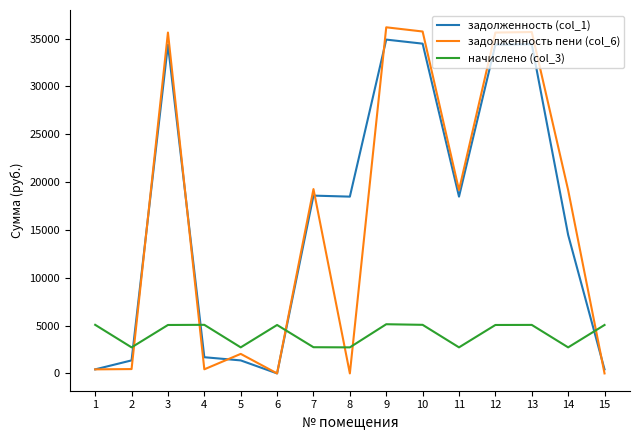

What is the difference between the maximum and minimum values in the начислено (col_3) series?

2418.0